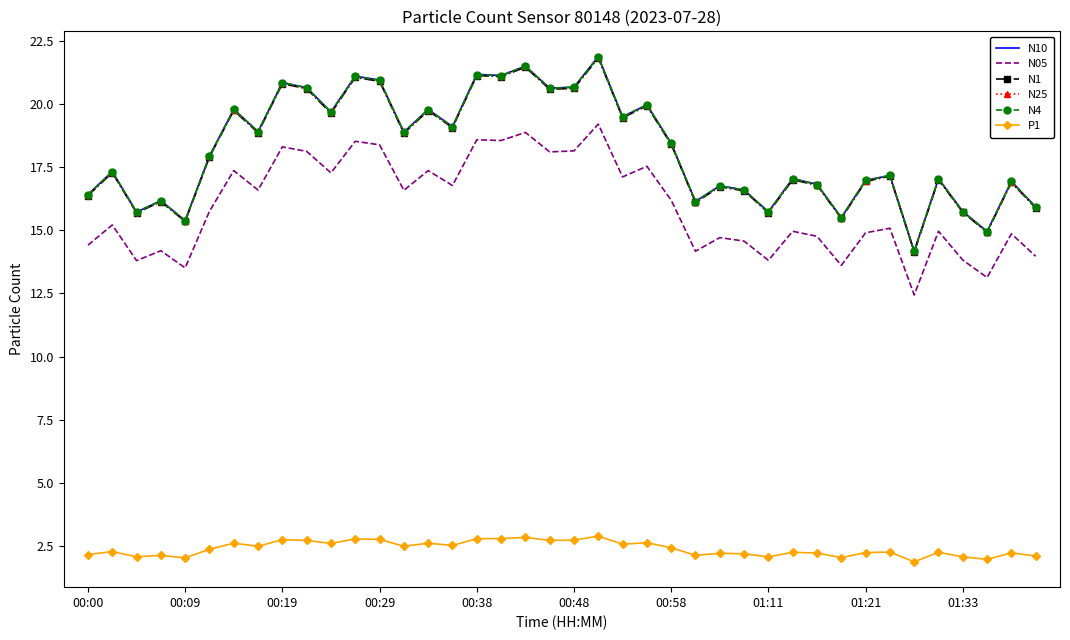

True or false: N10 has more than 0 interior local peaks.

True